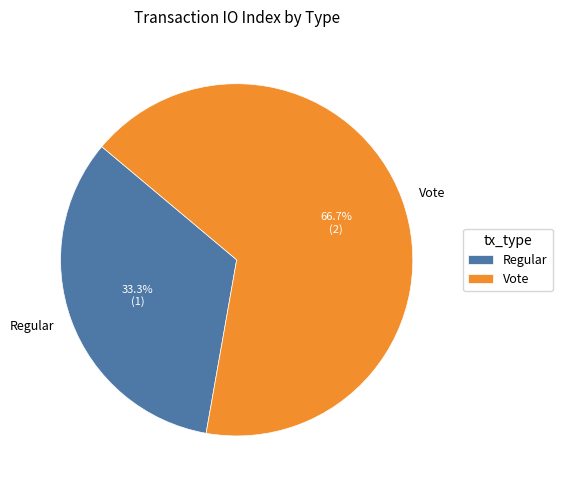

What is the total percentage of Vote and Regular?

100.0%